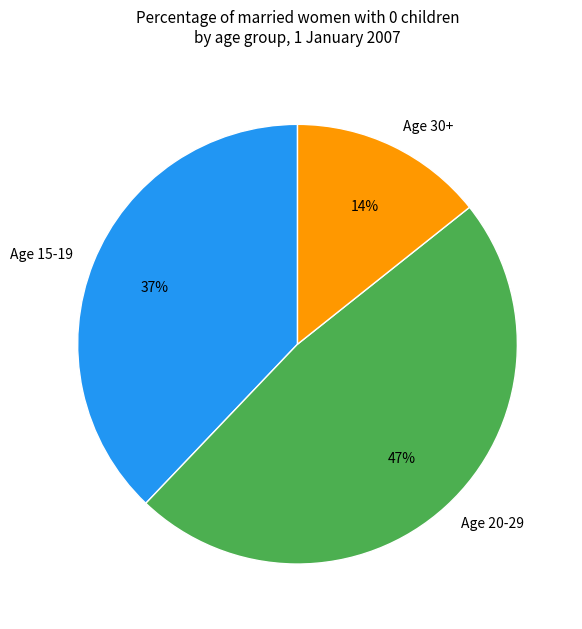

Is the sum of 26 and 23 greater than half?

No